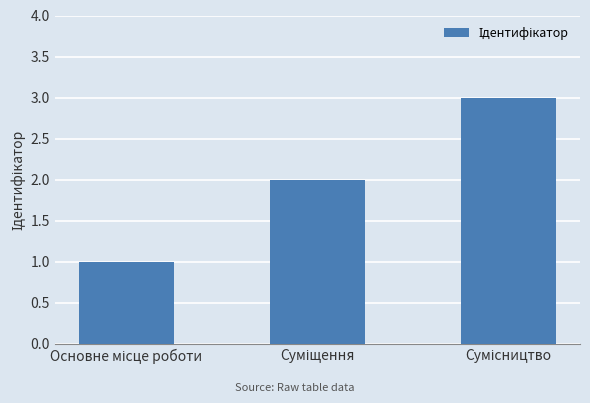

Count the number of categories in the chart.

3